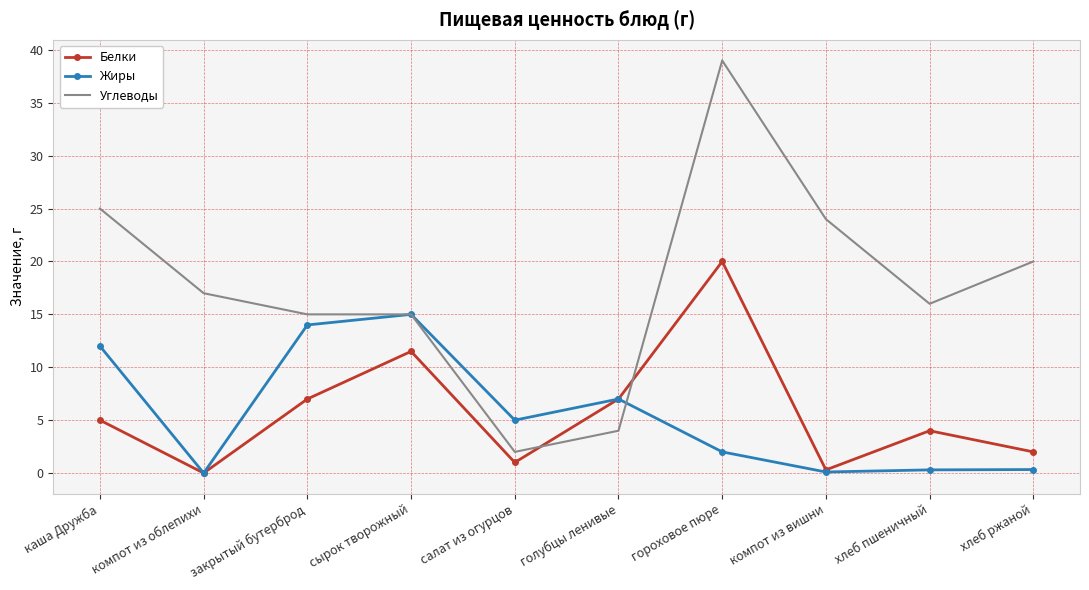

How many series are shown in this chart?

3